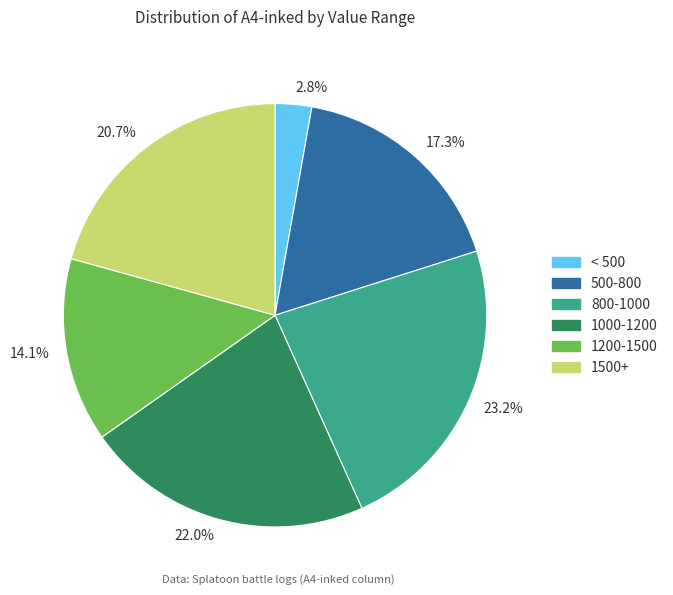

Does 22.0% account for over 50% of the chart?

No